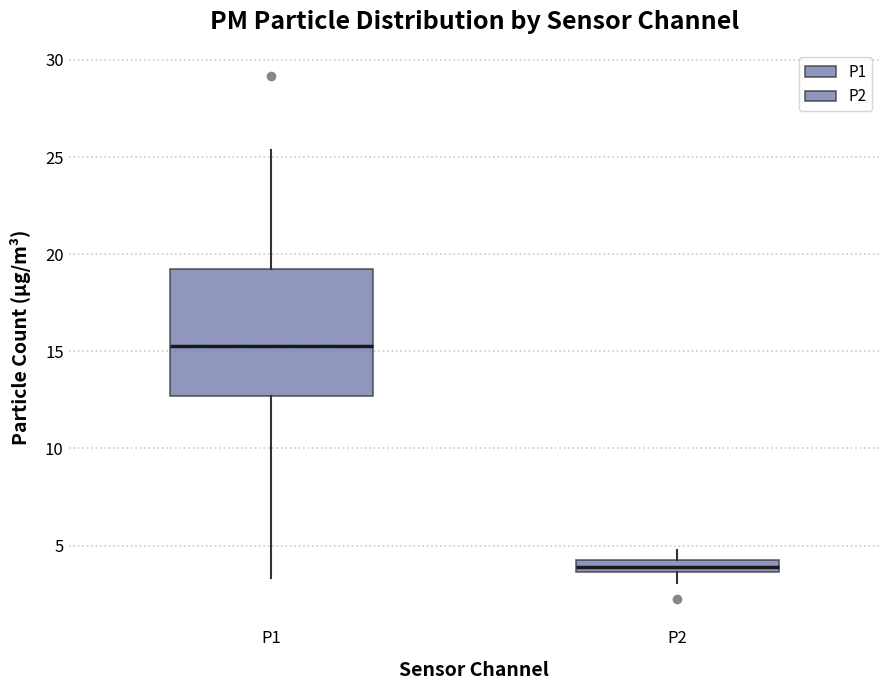

Where does the lower whisker of the box for P2 end on the y-axis? The values are not printed on the chart, so give them approximately, as read against the axis.

3.0